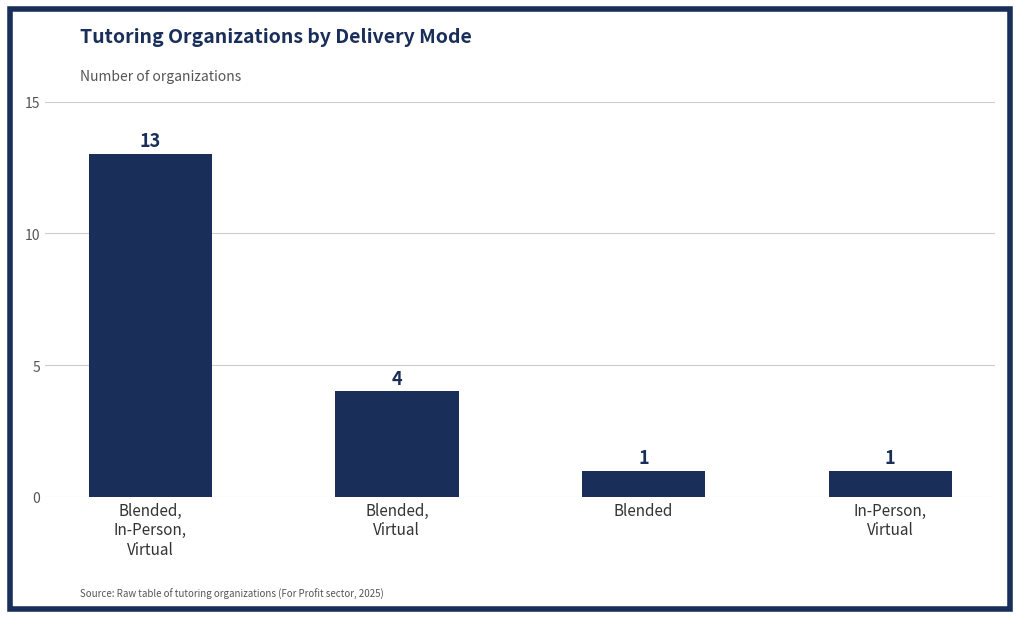

What is the difference between the values at Blended and Blended,
In-Person,
Virtual?

12